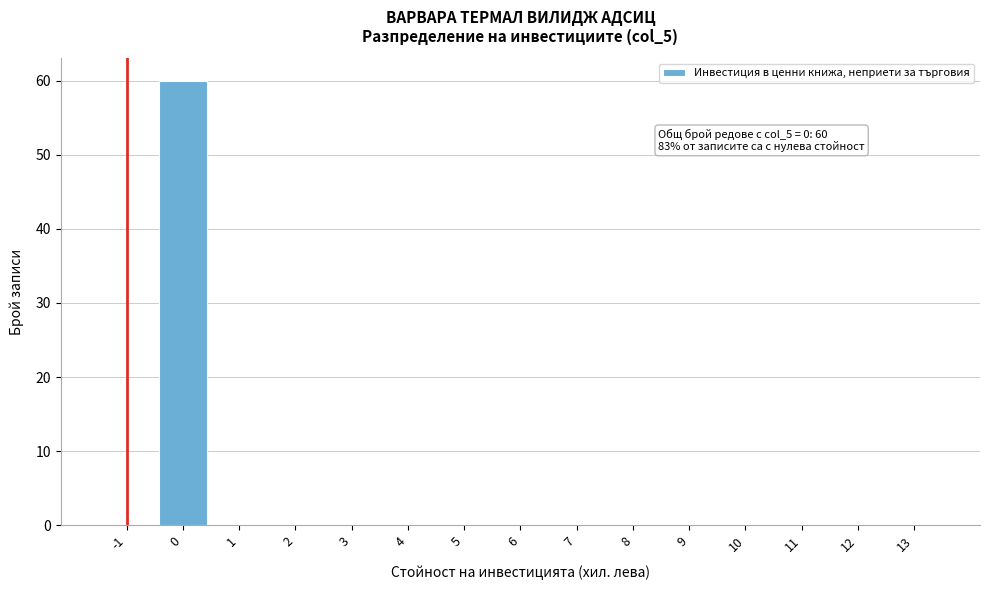

Reading left to right, transcribe all the data shown in this chart.

-1=0	0=60	1=0	2=0	3=0	4=0	5=0	6=0	7=0	8=0	9=0	10=0	11=0	12=0	13=0